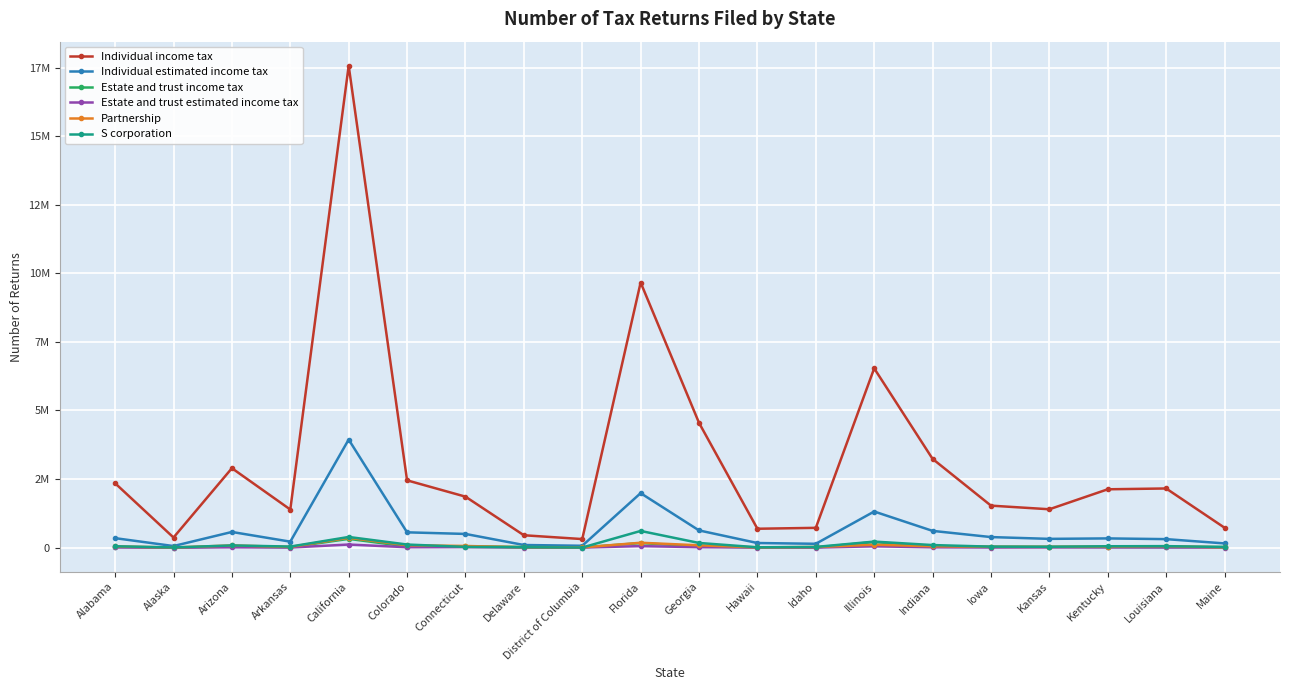

Which series has the largest range (max minus min)?

Individual income tax